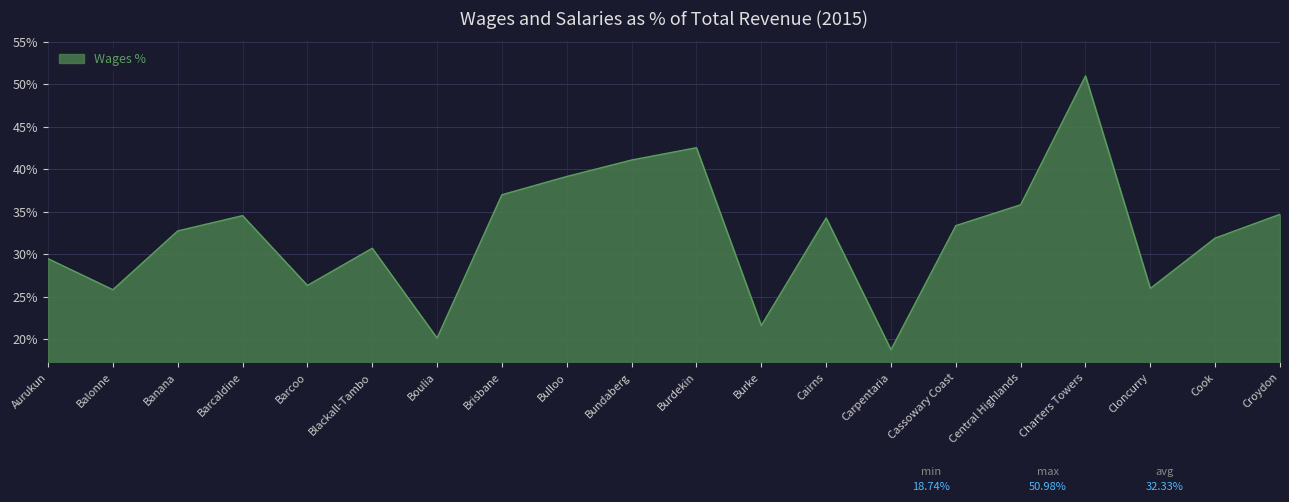

Does the chart have visible grid lines?

Yes